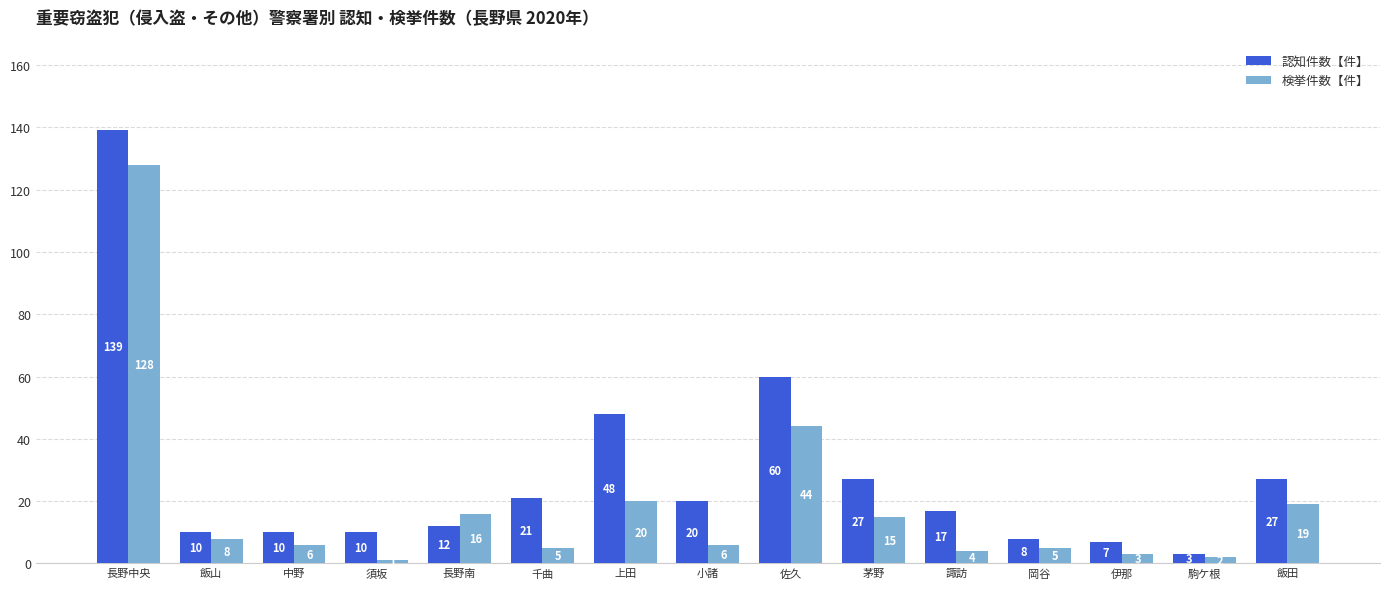

Rank the series at 長野南 from highest to lowest value.

検挙件数【件】, 認知件数【件】